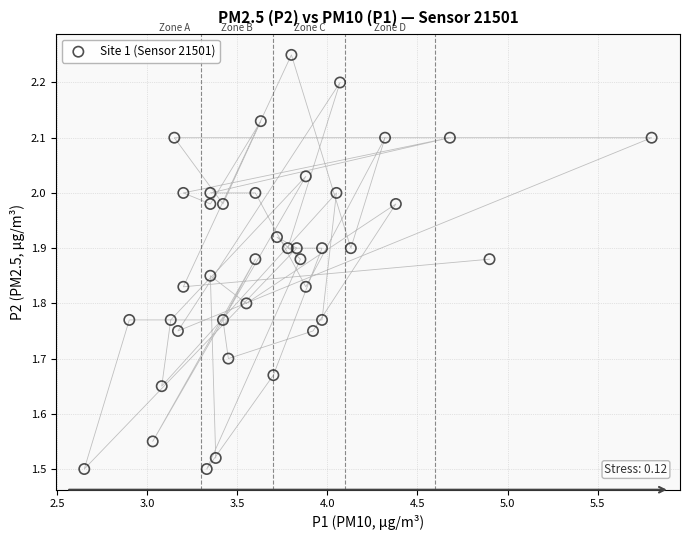

What is the range of X values (max minus min)?

3.1